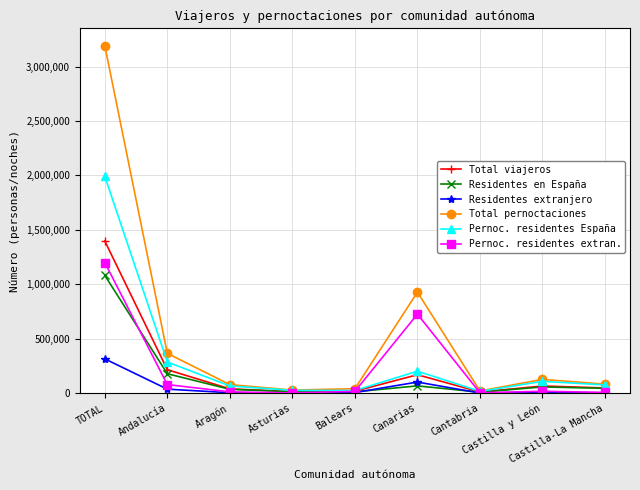

Which series has the widest spread of values?

Total pernoctaciones